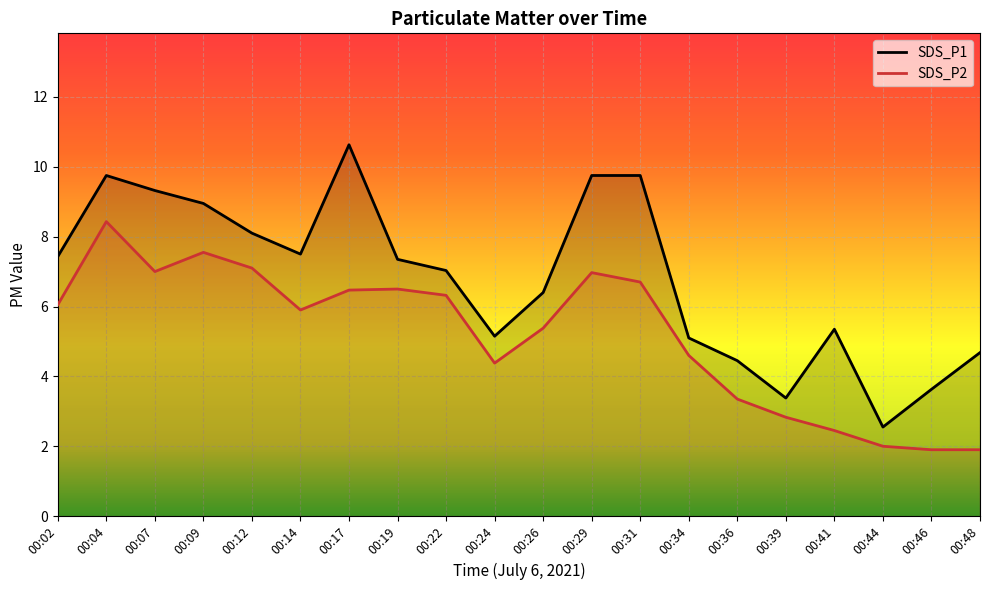

At how many categories does at least one series exceed 9?

5